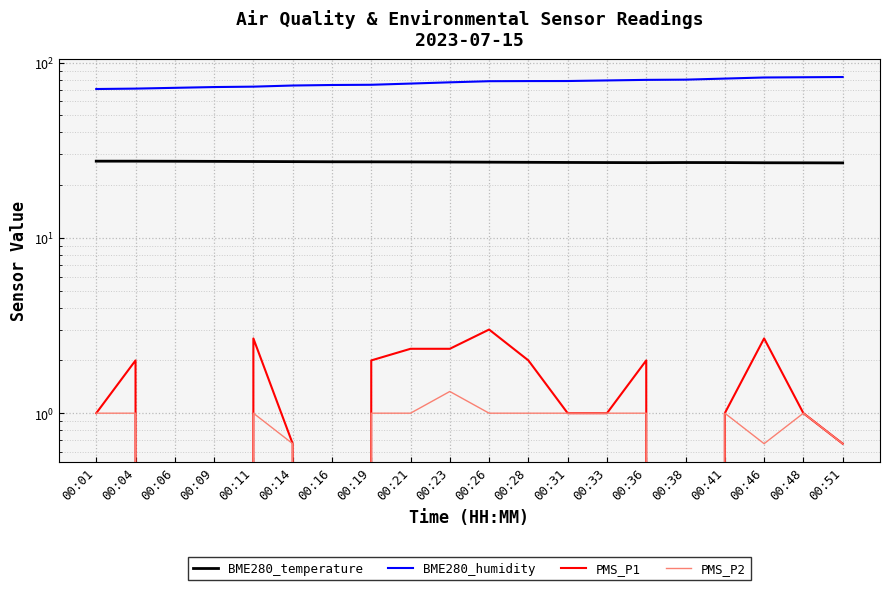

Which series changed the most between 00:16 and 00:36?

BME280_humidity